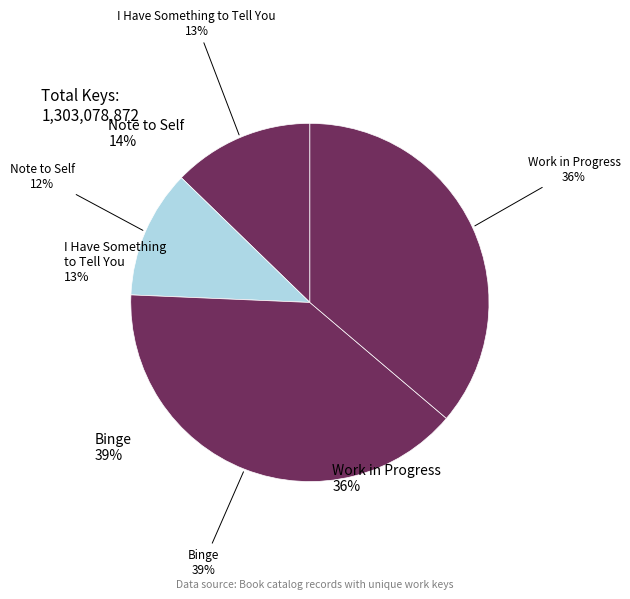

Is there a majority slice in this chart?

No